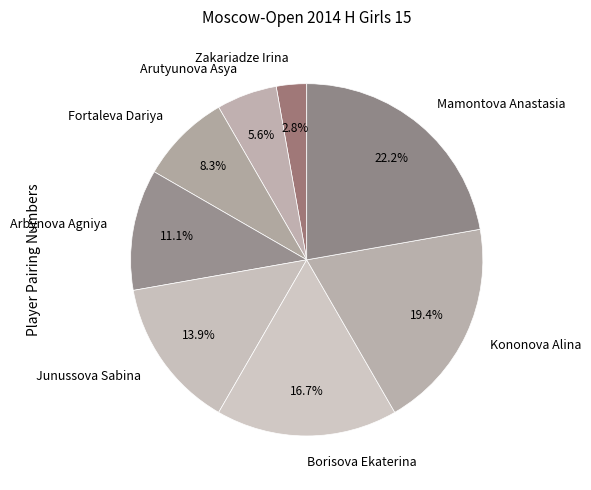

What percentage is the Fortaleva Dariya slice, to the nearest percent?

8%